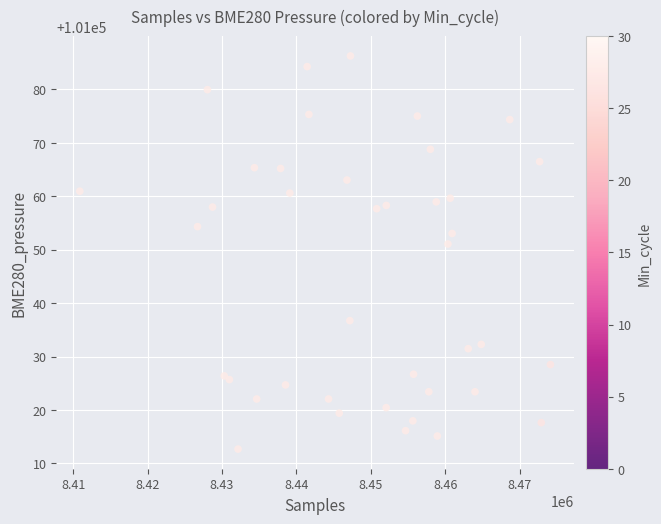

What Y value in the scatter plot is closest to 101049?

101051.1